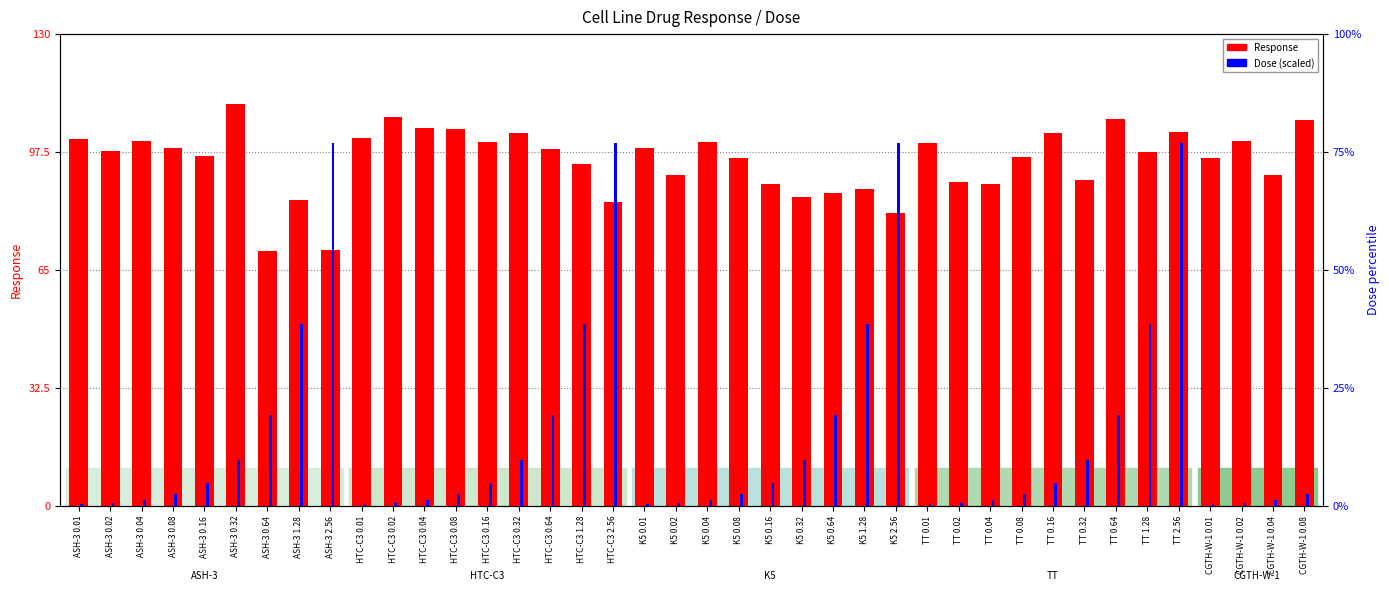

Rank the series at K5 0.02 from lowest to highest value.

Dose (scaled), Response